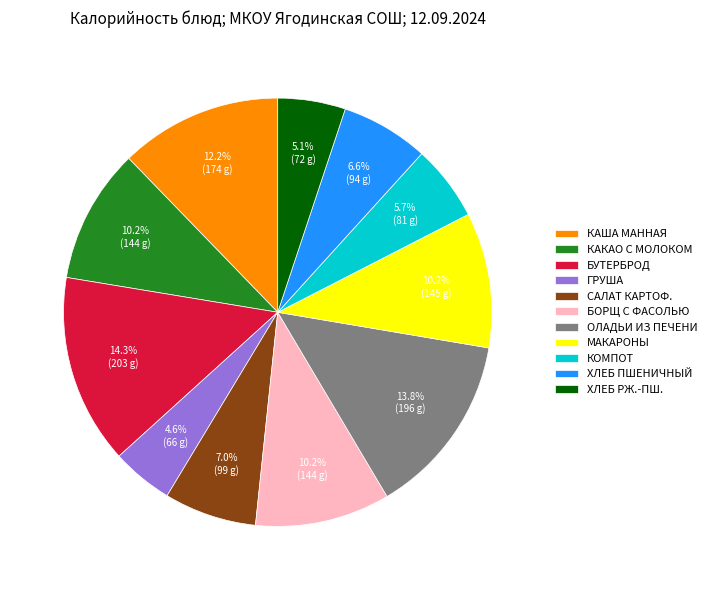

What is the ratio of the value at ХЛЕБ РЖ.-ПШ. to the value at САЛАТ КАРТОФ.?

0.7